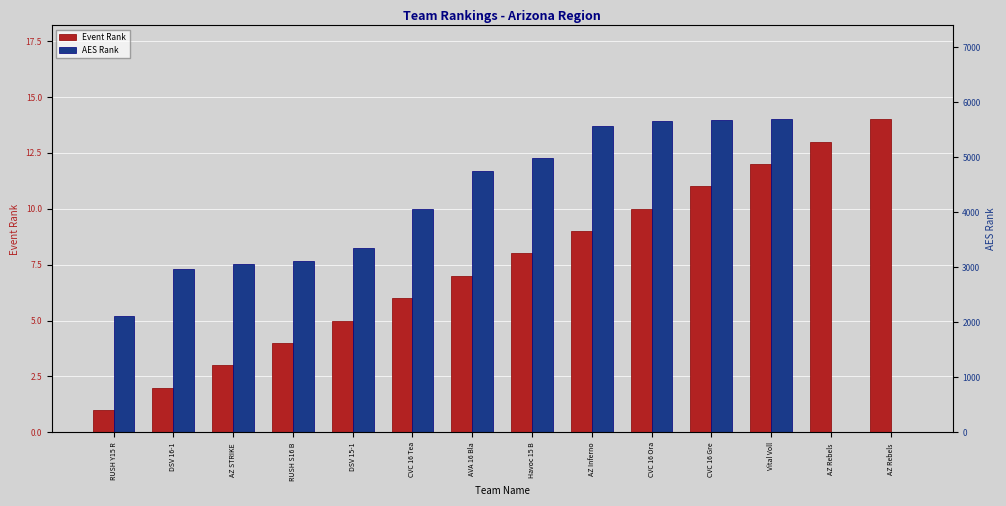

What are all the series names shown in the legend?

Event Rank, AES Rank